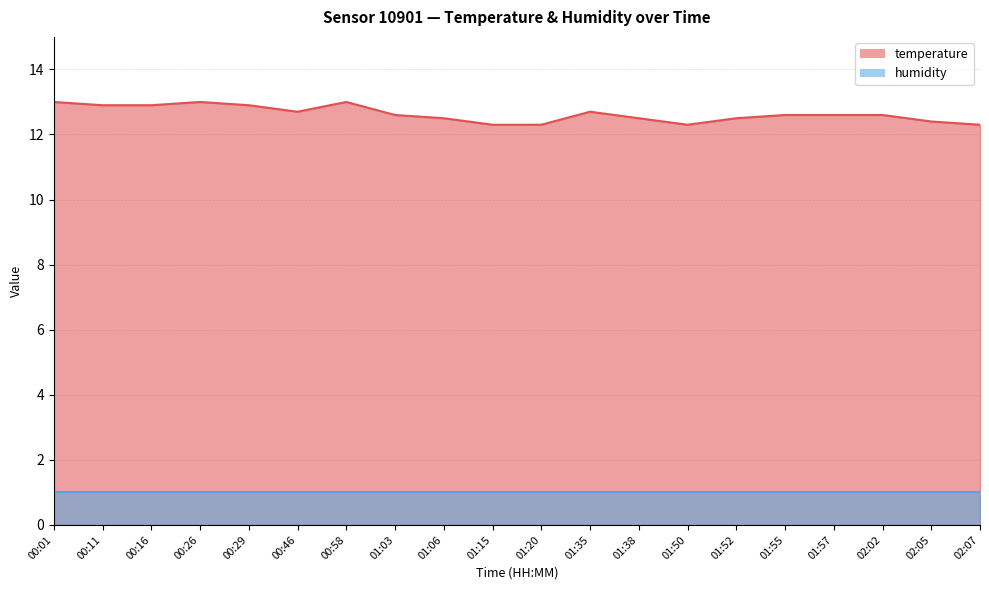

The chart shows a value of 21.4 at 01:50. True or false?

False